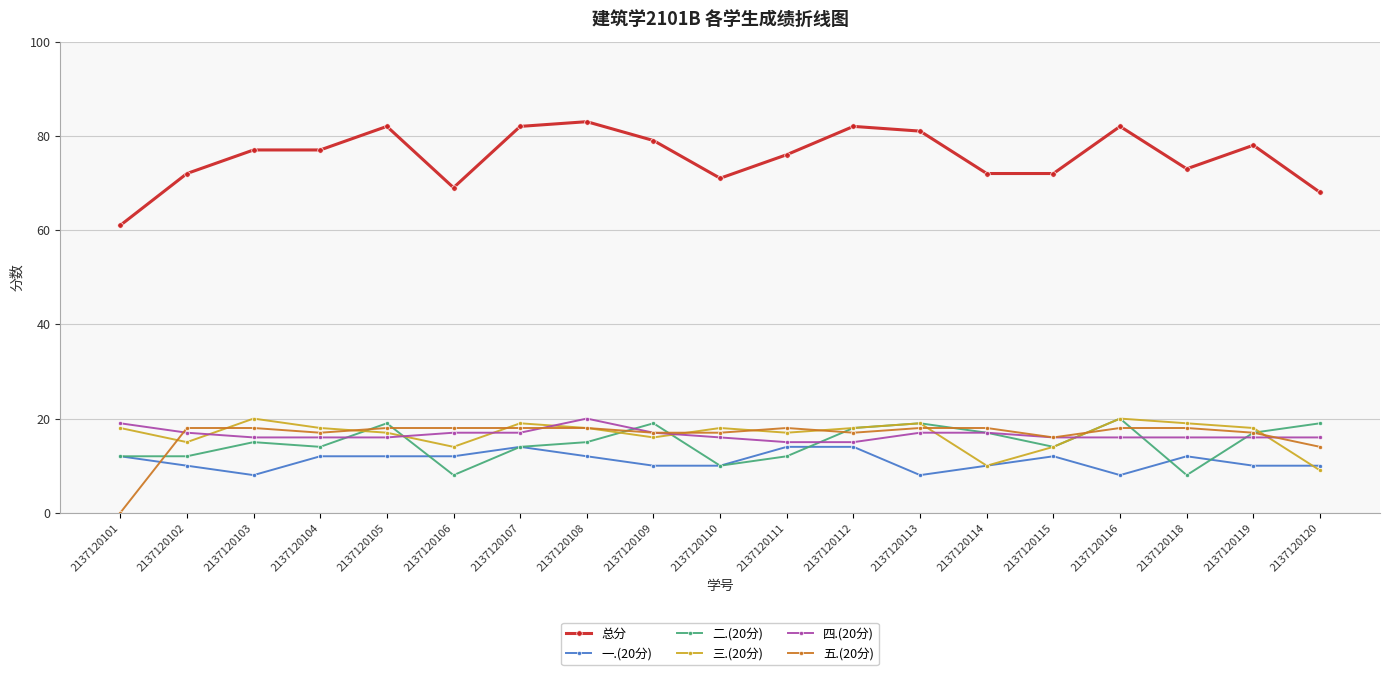

Is it true that 二.(20分) equals 20 at 2137120116?

True